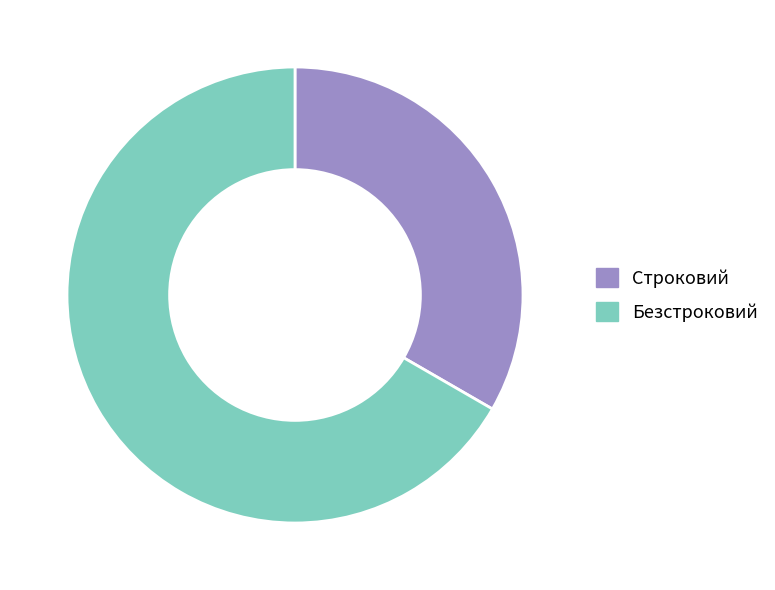

Count the number of slices in the pie.

2